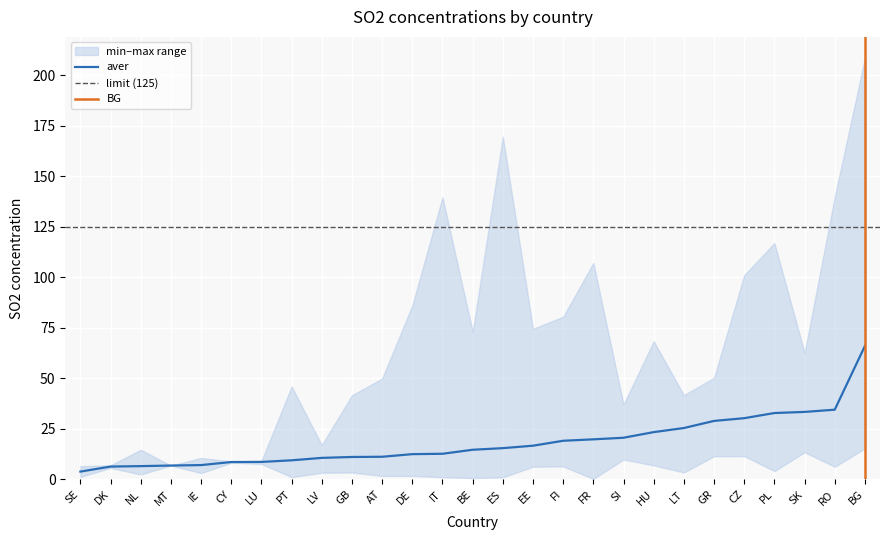

True or false: min and aver intersect in this chart.

False